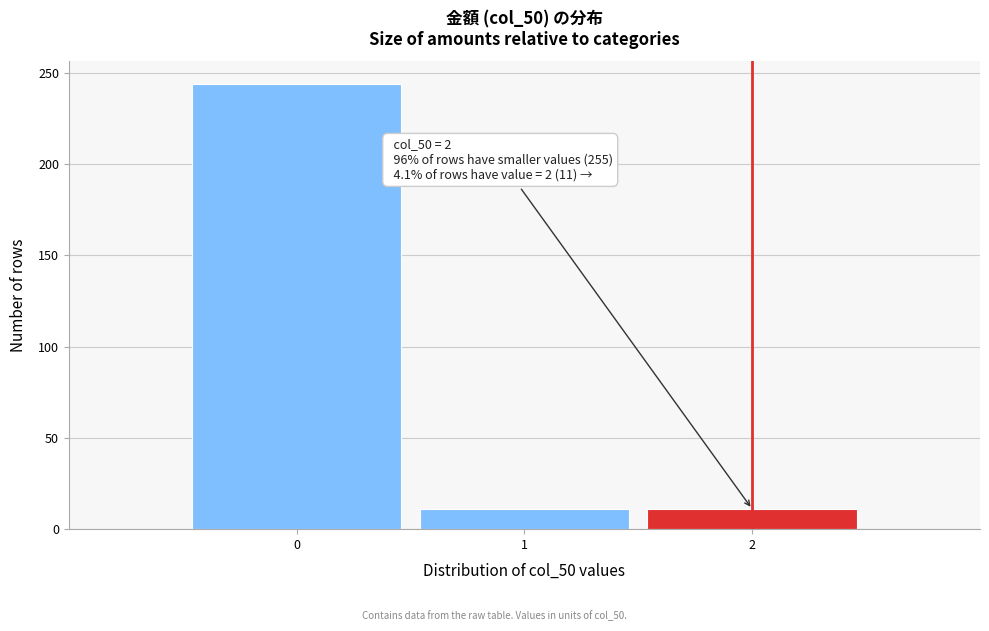

Reading right to left, what are all the values shown in this chart?

11	11	244